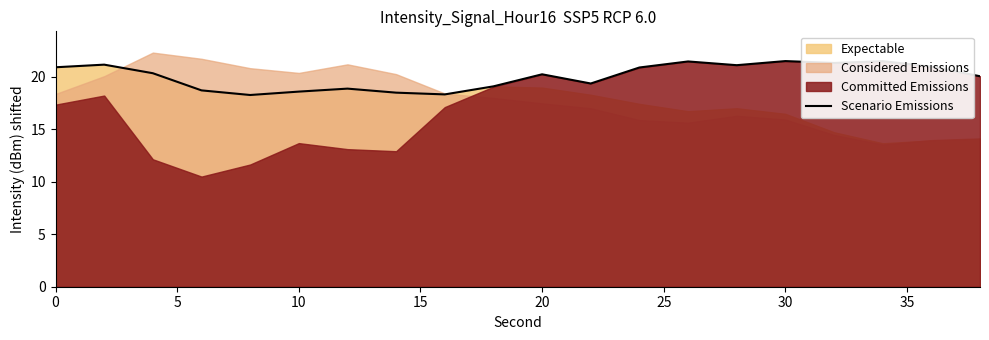

The Scenario Emissions series shows 30.8 at 20. True or false?

False